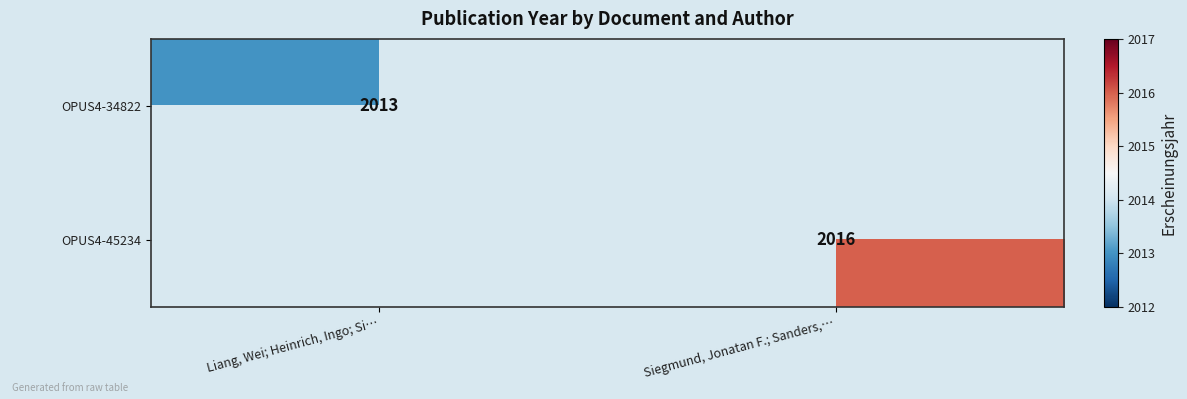

The value of OPUS4-45234 at Siegmund, Jonatan F.; Sanders,… is 1064. True or false?

False